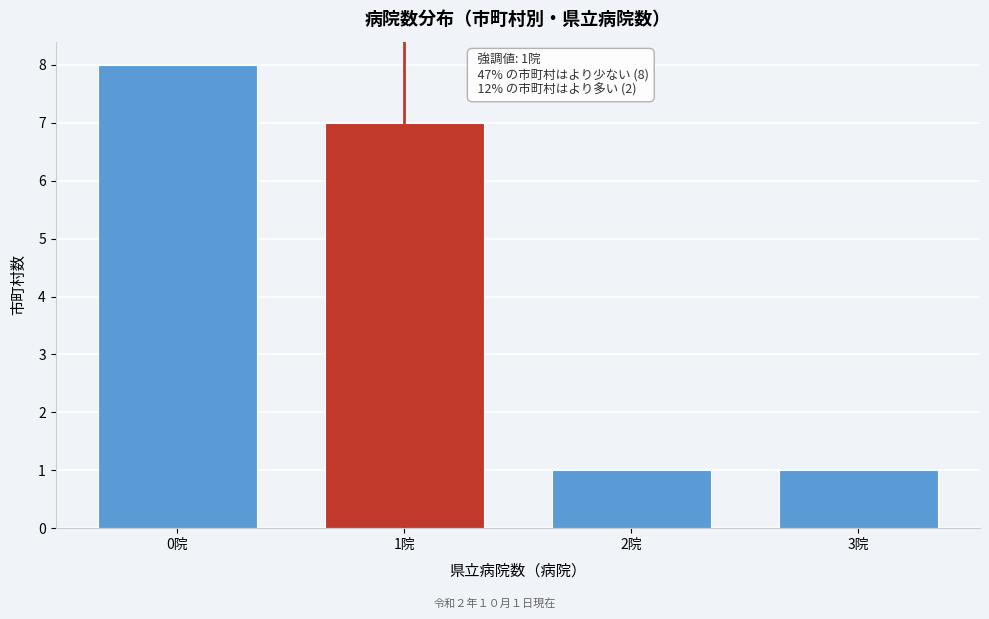

Reading left to right, list all the values displayed in this chart.

8	7	1	1